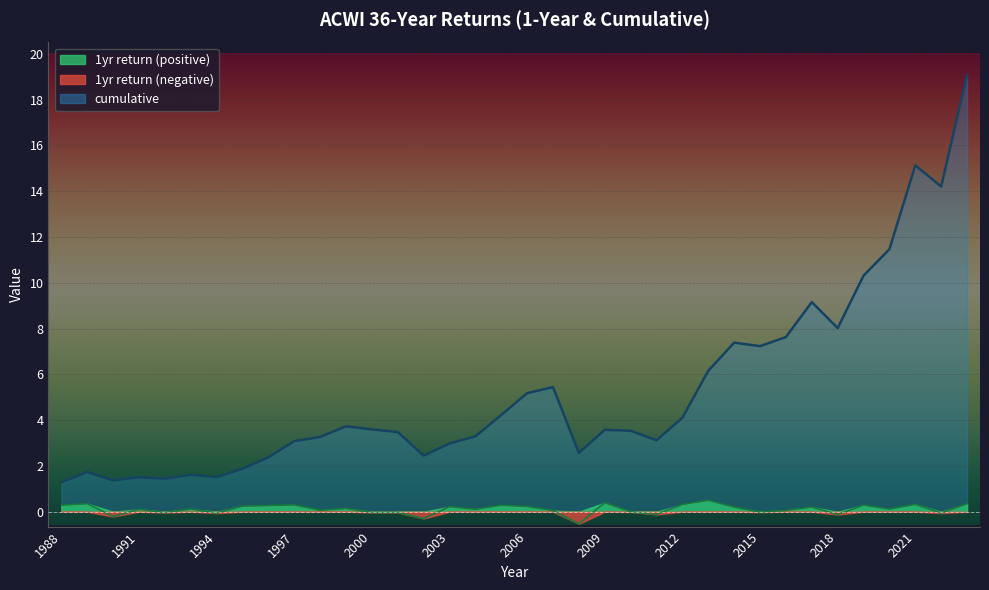

Which category has the highest value in the cumulative series?

2023